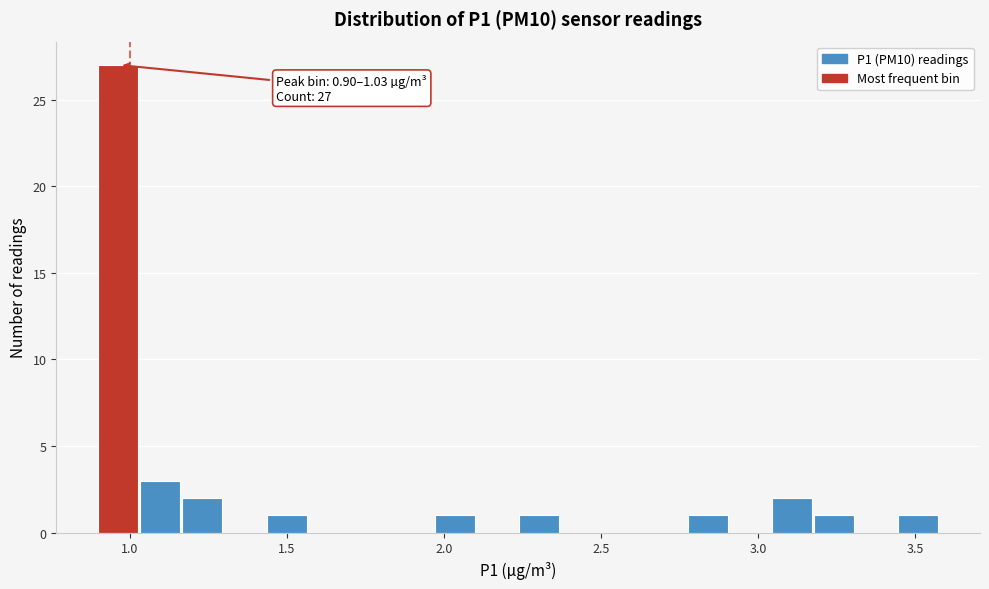

Around what value on the x-axis is the tallest bar? Give the approximate position of its centre, as read against the axis.

0.95